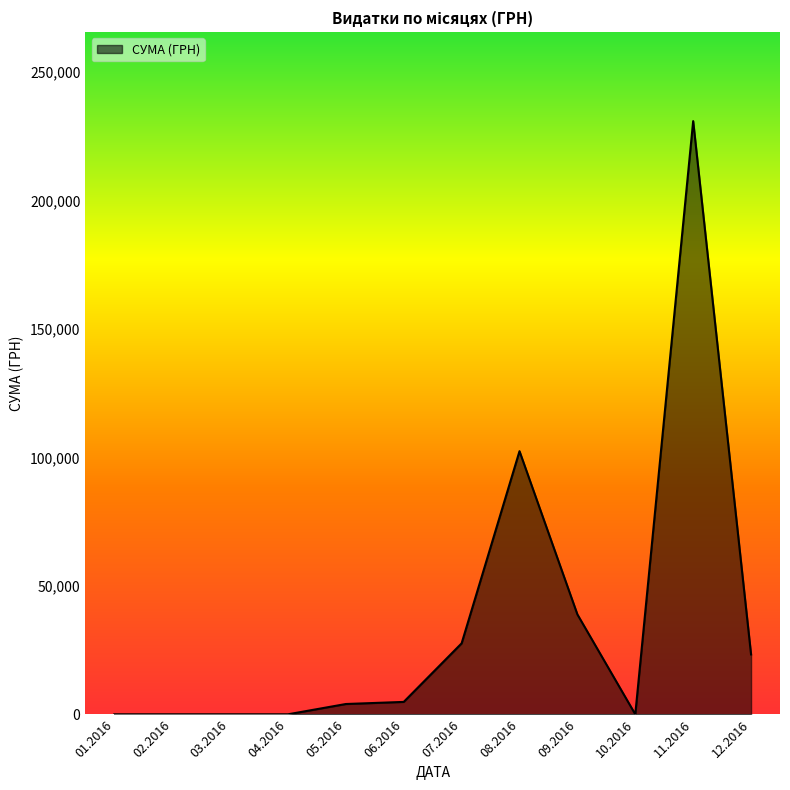

Is it true that the value at 11.2016 is 96417.5?

False